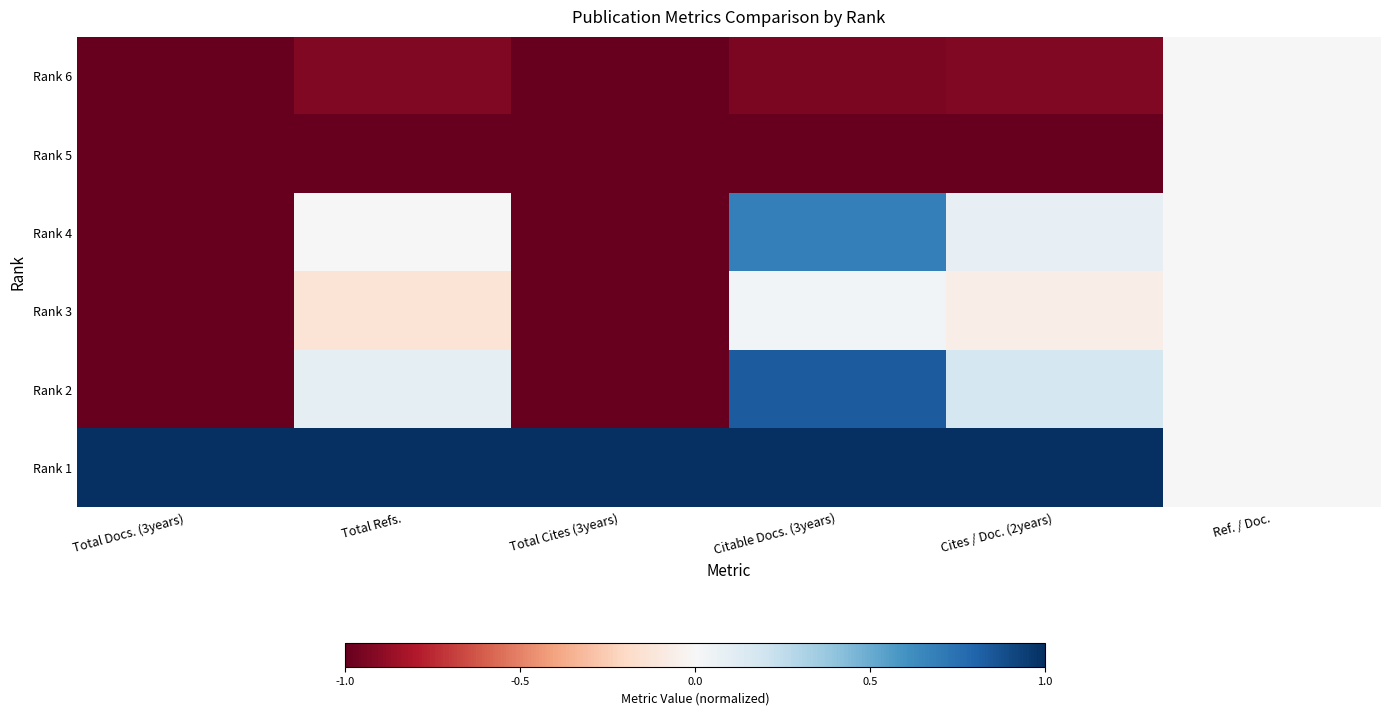

Reading right to left, what are all the values shown in this chart?

Rank 6: Ref. / Doc.=0.0	Cites / Doc. (2years)=-0.9	Citable Docs. (3years)=-0.9	Total Cites (3years)=-1.0	Total Refs.=-0.9	Total Docs. (3years)=-1.0
Rank 5: Ref. / Doc.=0.0	Cites / Doc. (2years)=-1.0	Citable Docs. (3years)=-1.0	Total Cites (3years)=-1.0	Total Refs.=-1.0	Total Docs. (3years)=-1.0
Rank 4: Ref. / Doc.=0.0	Cites / Doc. (2years)=0.1	Citable Docs. (3years)=0.7	Total Cites (3years)=-1.0	Total Refs.=0.0	Total Docs. (3years)=-1.0
Rank 3: Ref. / Doc.=0.0	Cites / Doc. (2years)=-0.1	Citable Docs. (3years)=0.0	Total Cites (3years)=-1.0	Total Refs.=-0.1	Total Docs. (3years)=-1.0
Rank 2: Ref. / Doc.=0.0	Cites / Doc. (2years)=0.2	Citable Docs. (3years)=0.8	Total Cites (3years)=-1.0	Total Refs.=0.1	Total Docs. (3years)=-1.0
Rank 1: Ref. / Doc.=0.0	Cites / Doc. (2years)=1.0	Citable Docs. (3years)=1.0	Total Cites (3years)=1.0	Total Refs.=1.0	Total Docs. (3years)=1.0